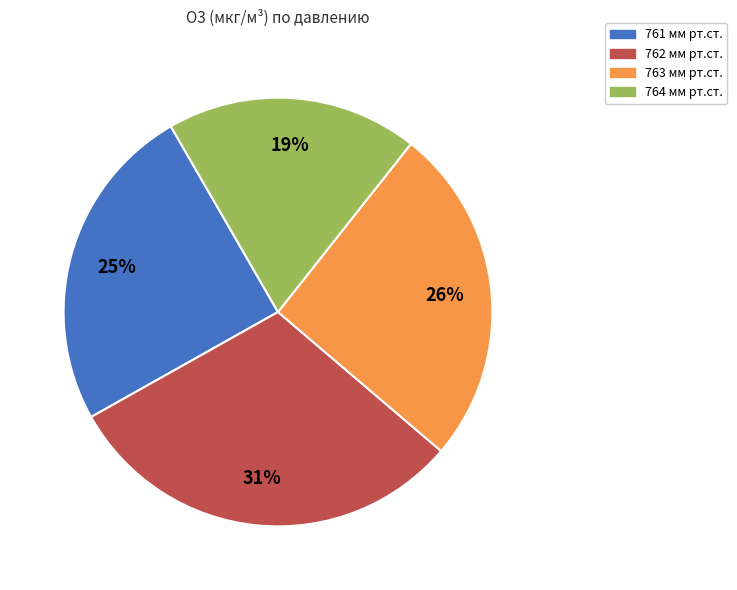

Is there any slice that represents more than half of the pie?

No